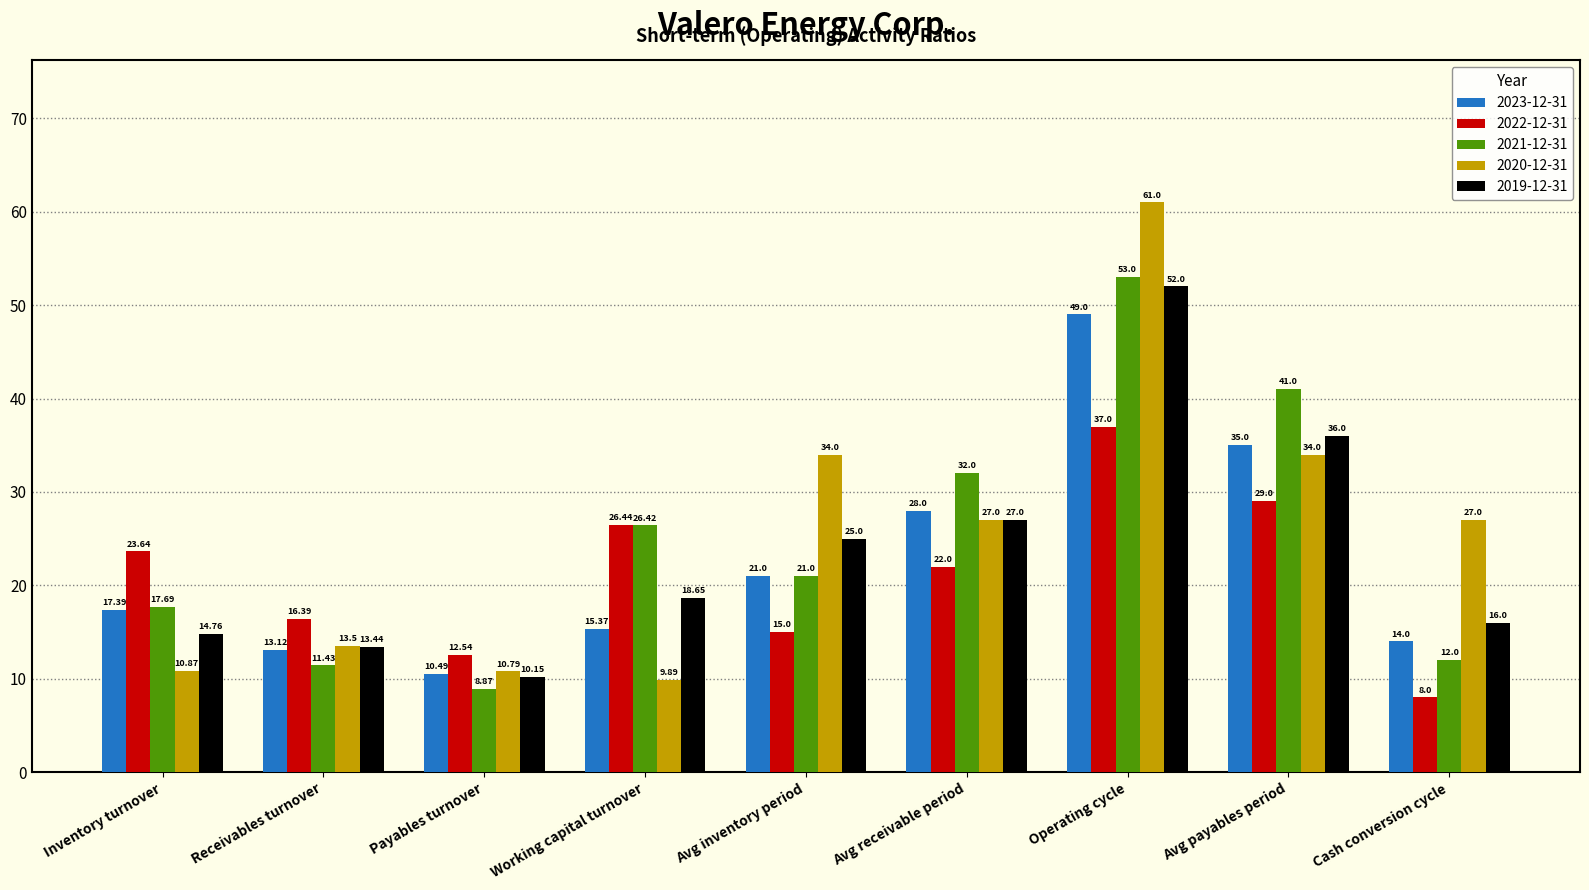

List the series in order of their peak value, lowest first.

2022-12-31, 2023-12-31, 2019-12-31, 2021-12-31, 2020-12-31